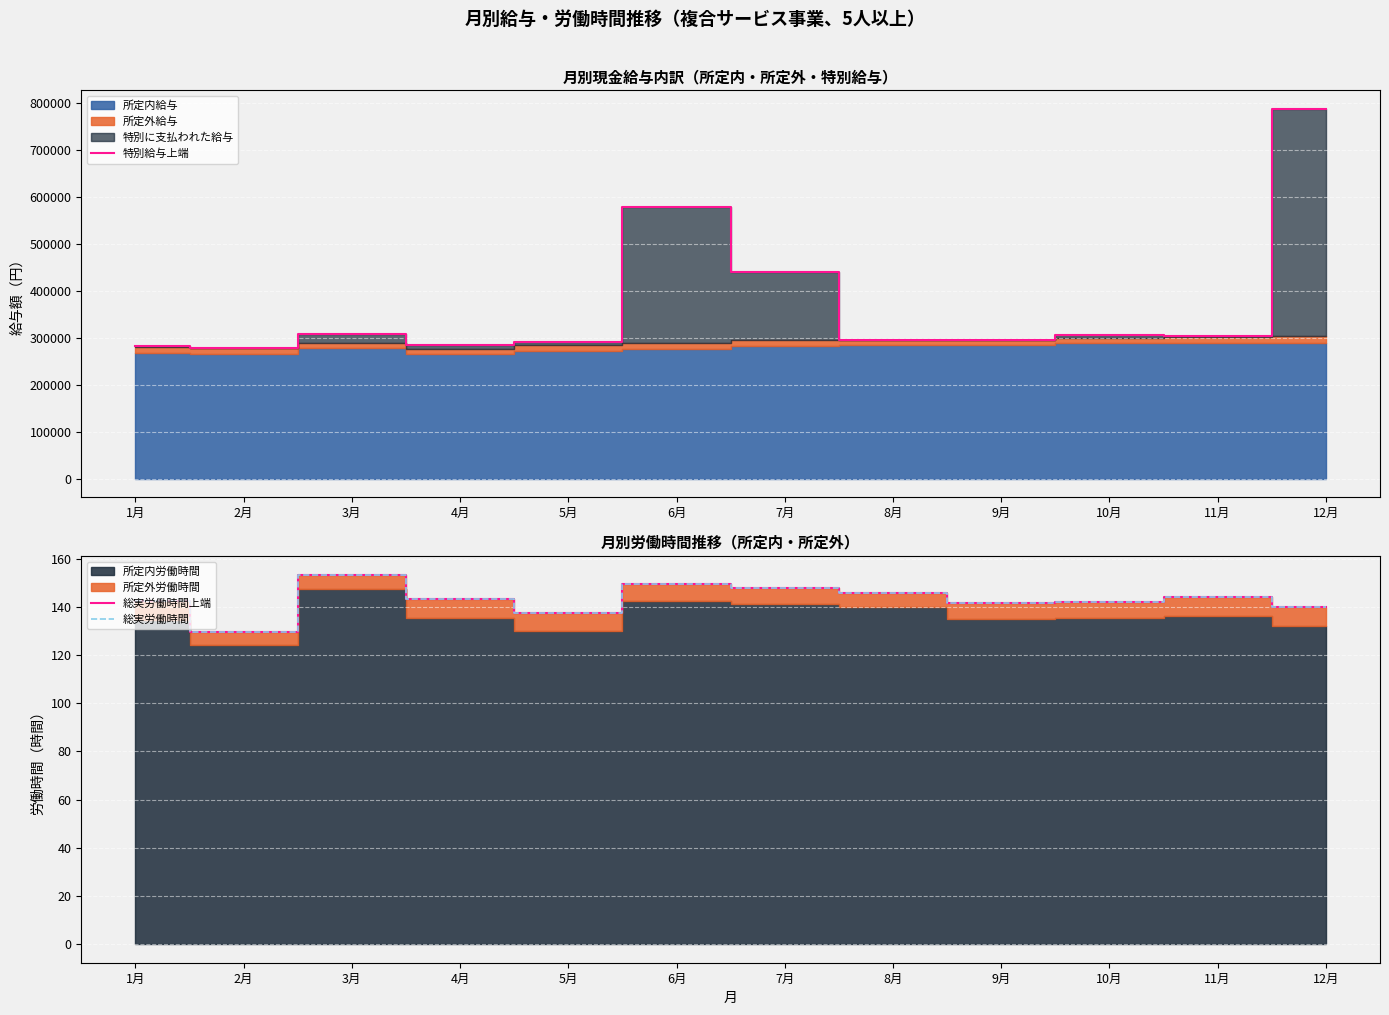

Reading right to left, transcribe all the data shown in this chart.

特別給与上端: 12月=788128.0	11月=302797.0	10月=305905.0	9月=294949.0	8月=295759.0	7月=439811.0	6月=579399.0	5月=291311.0	4月=284821.0	3月=308345.0	2月=277471.0	1月=282778.0
総実労働時間上端: 12月=140.1	11月=144.0	10月=142.2	9月=141.4	8月=145.6	7月=148.0	6月=149.3	5月=137.5	4月=143.1	3月=153.4	2月=129.7	1月=142.4
総実労働時間: 12月=140.1	11月=144.0	10月=142.2	9月=141.4	8月=145.6	7月=148.0	6月=149.3	5月=137.5	4月=143.1	3月=153.4	2月=129.7	1月=142.4